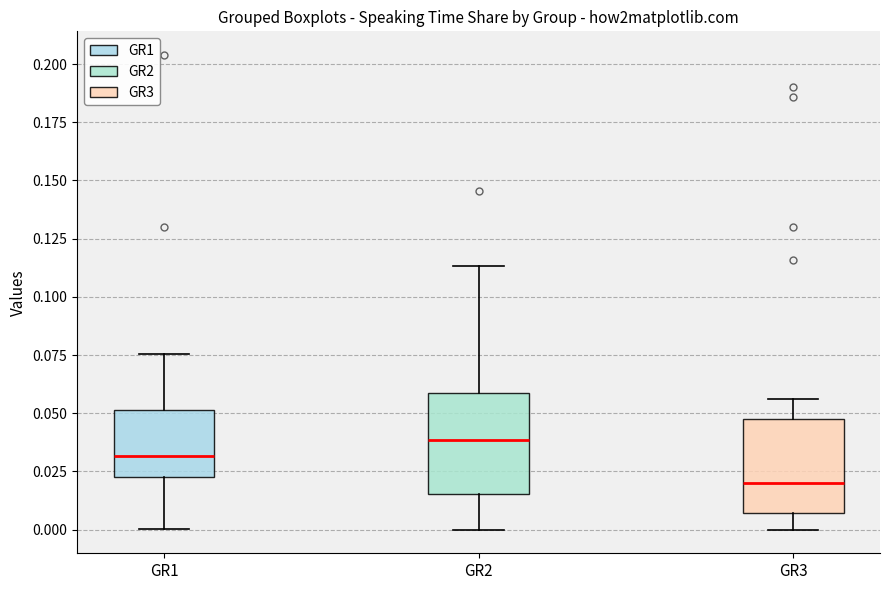

Reading left to right, transcribe this box plot: for each box, give where its median line is, the range the box spans, and where its two whiskers end, as read against the y-axis. The values are not printed on the chart, so give them approximately, as read against the axis.

GR1: median 0.030, box 0.025 to 0.050, whiskers 0.000 to 0.075
GR2: median 0.040, box 0.015 to 0.060, whiskers 0.000 to 0.115
GR3: median 0.020, box 0.005 to 0.045, whiskers 0.000 to 0.055